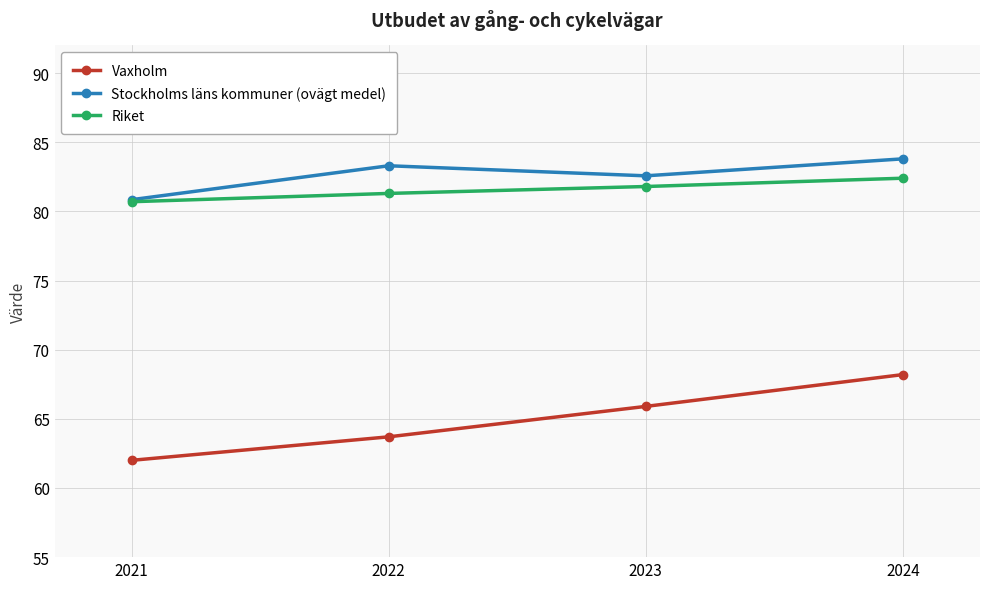

The Riket series shows 81.8 at 2023. True or false?

True